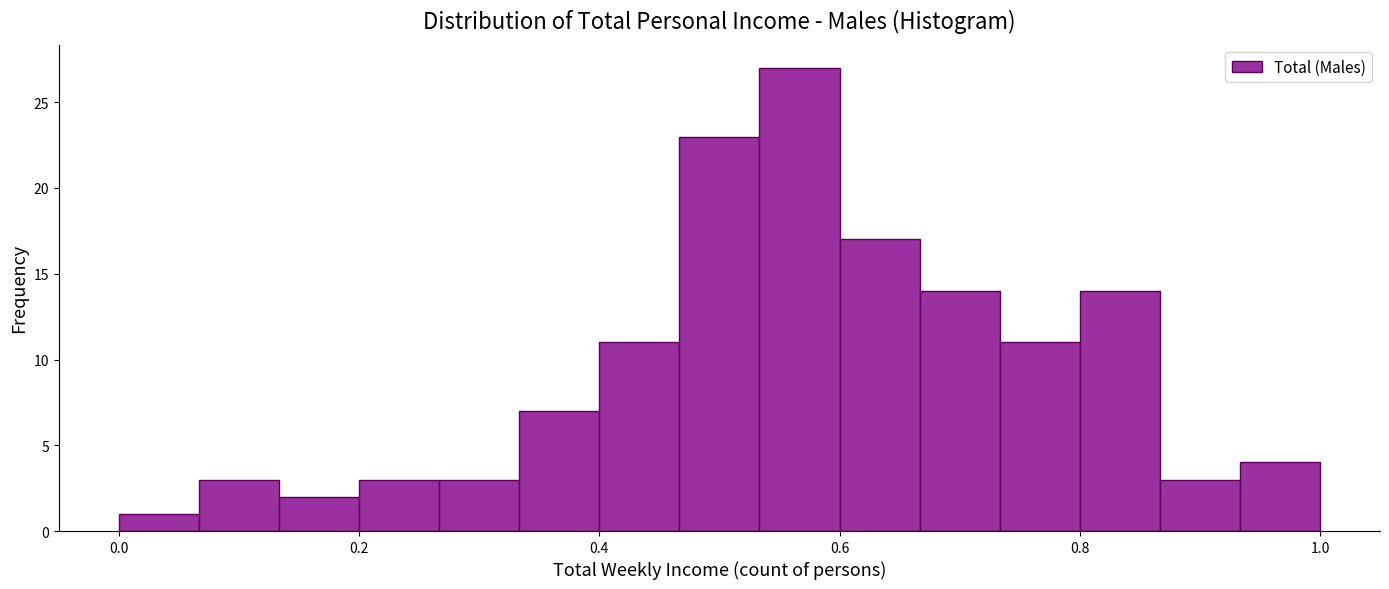

Around what value on the x-axis is the tallest bar? Give the approximate position of its centre, as read against the axis.

0.56